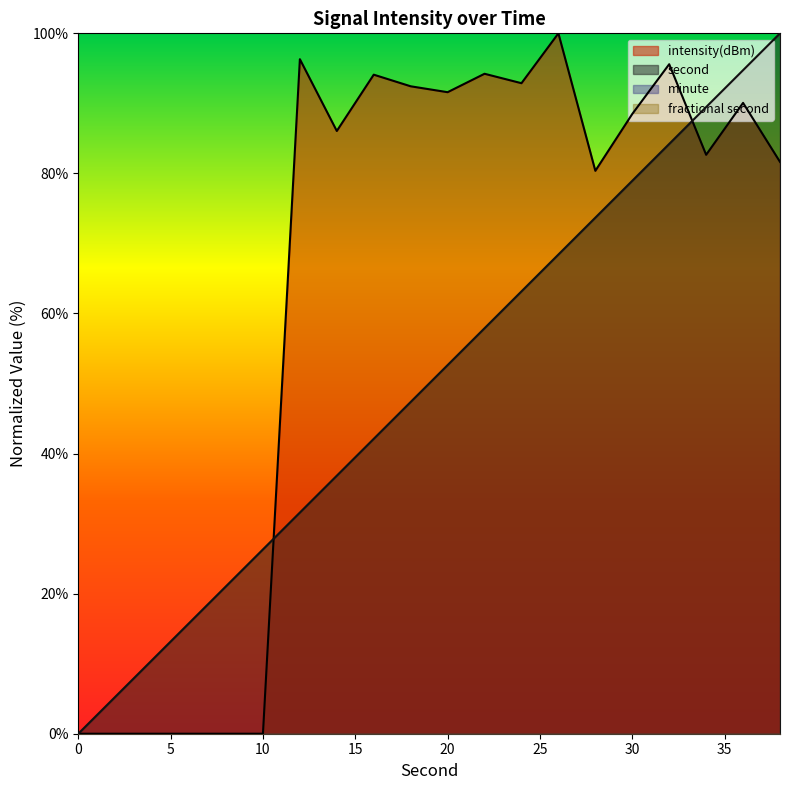

True or false: second has more than 0 points higher than both neighbors.

False